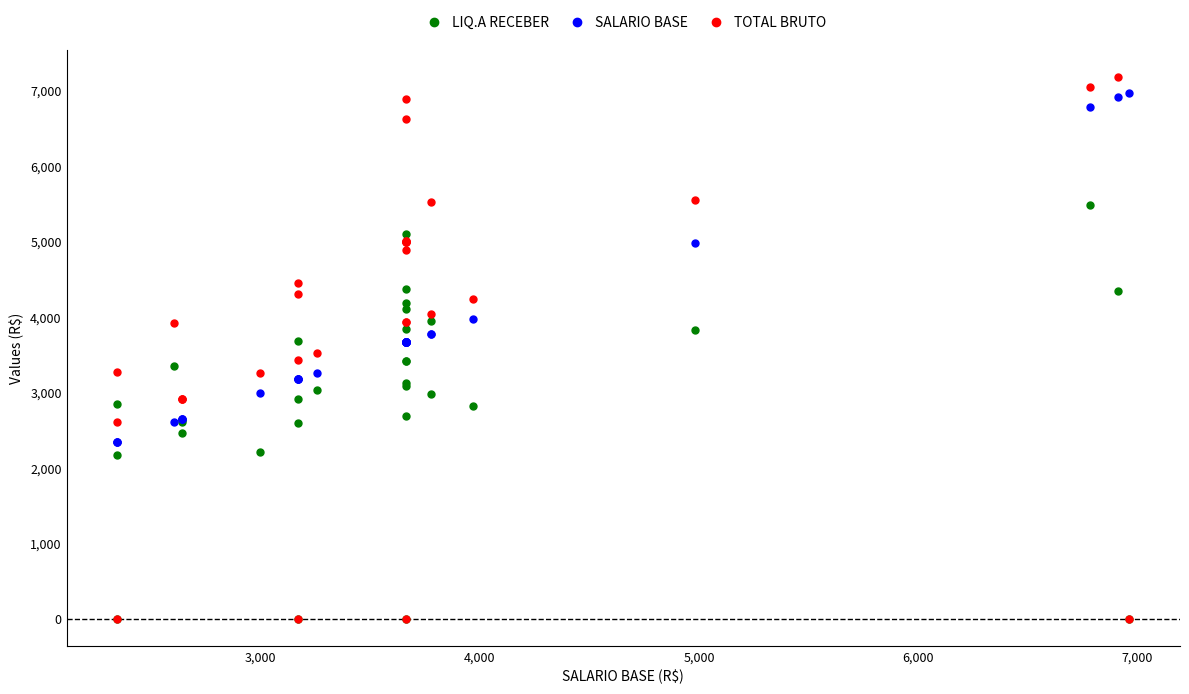

What are all the series names shown in the legend?

LIQ.A RECEBER, SALARIO BASE, TOTAL BRUTO